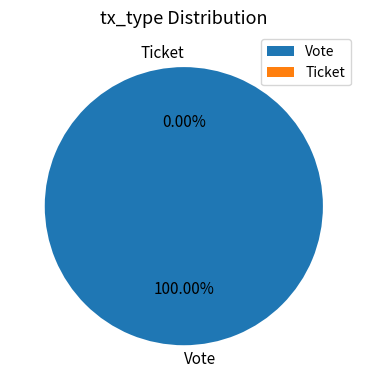

To the nearest percent, what is the difference between the Vote and Ticket slice percentages?

100%